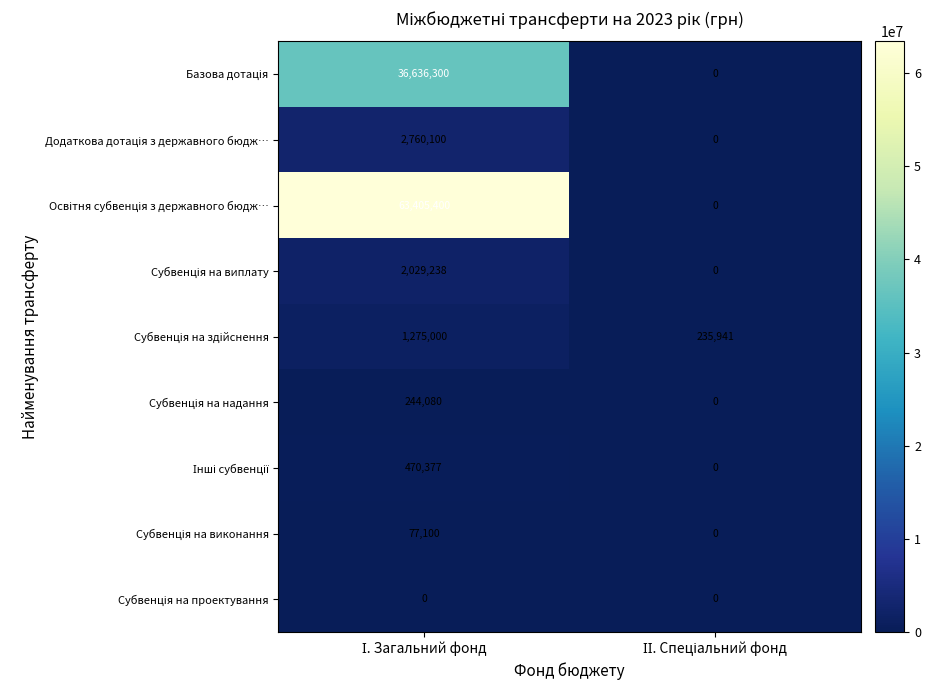

What is the maximum value shown in the chart?

63405400